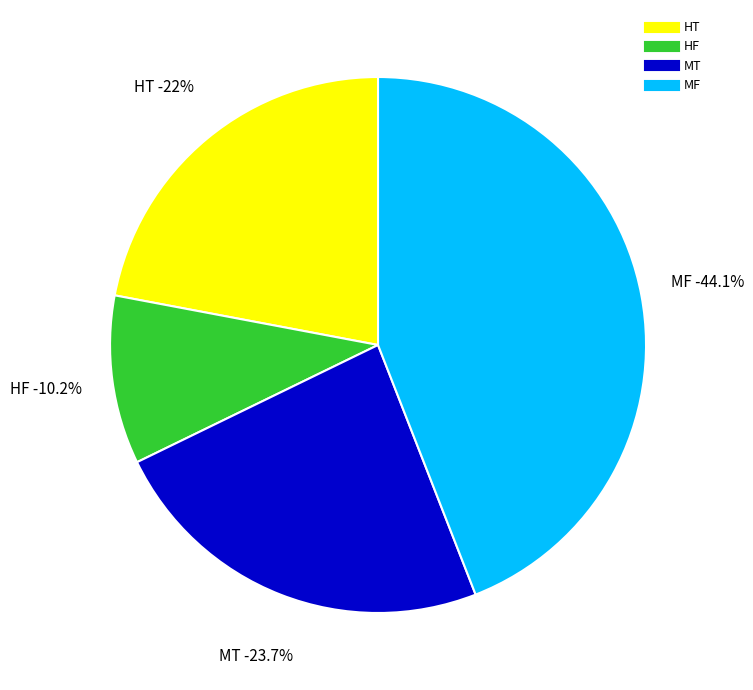

Is it true that HF is 19% of the pie?

False